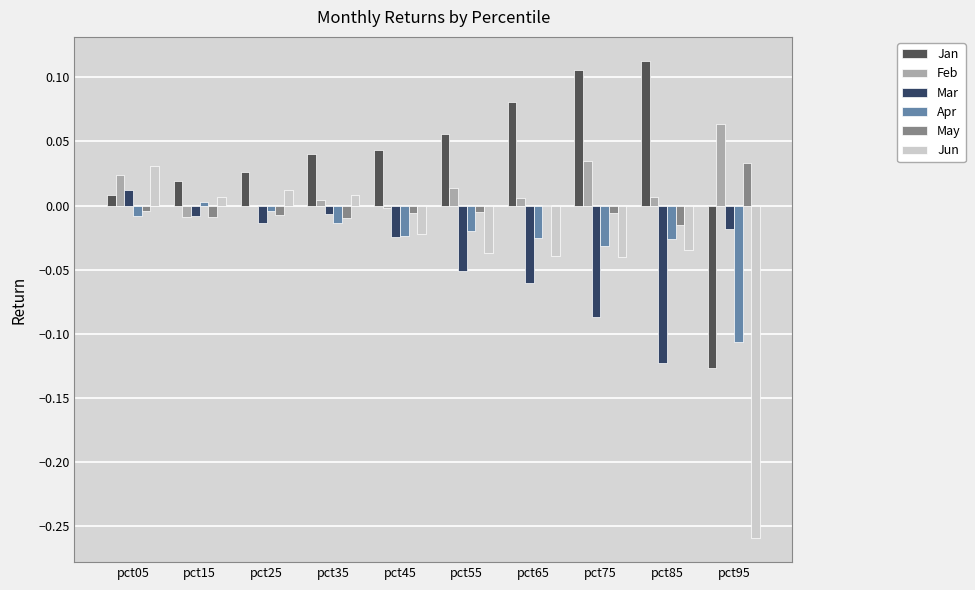

At which category is the sum across all series the highest?

pct05